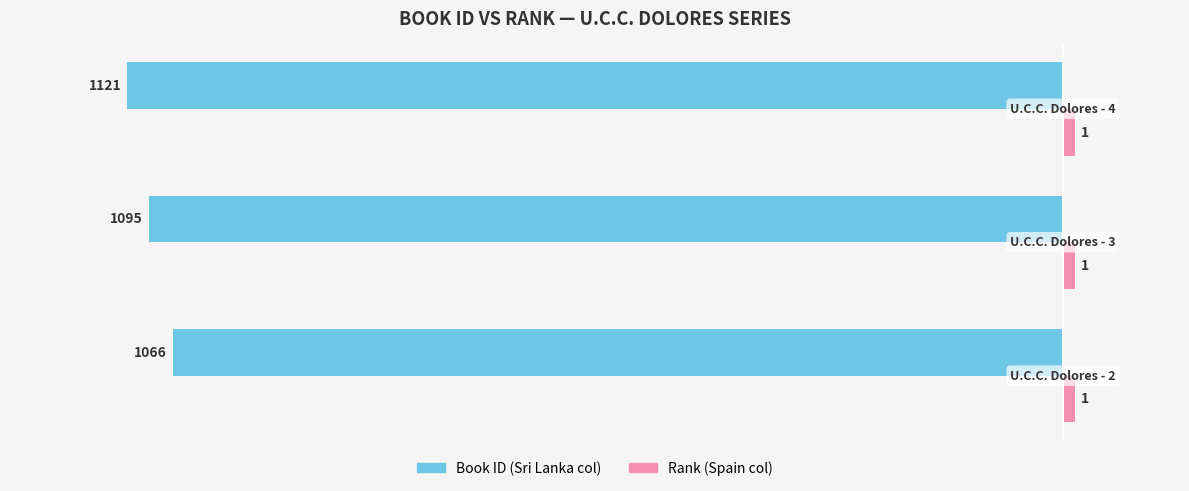

What is the minimum value shown in the chart?

-80.0